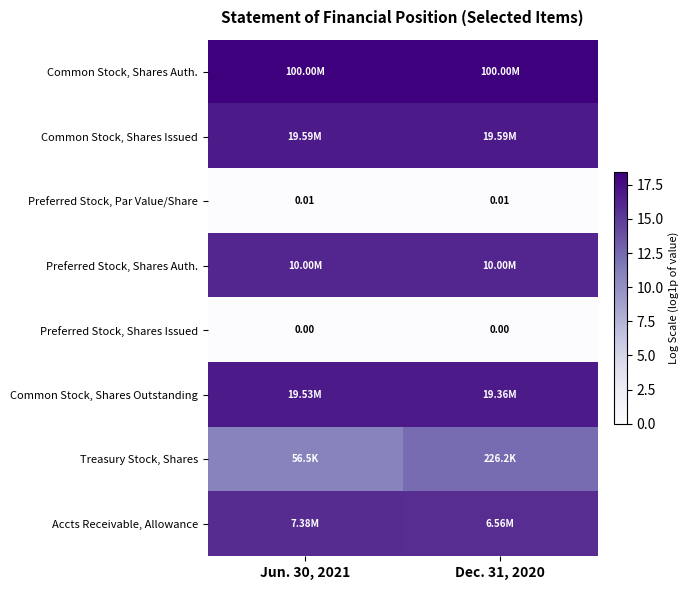

Count the number of categories in the chart.

2